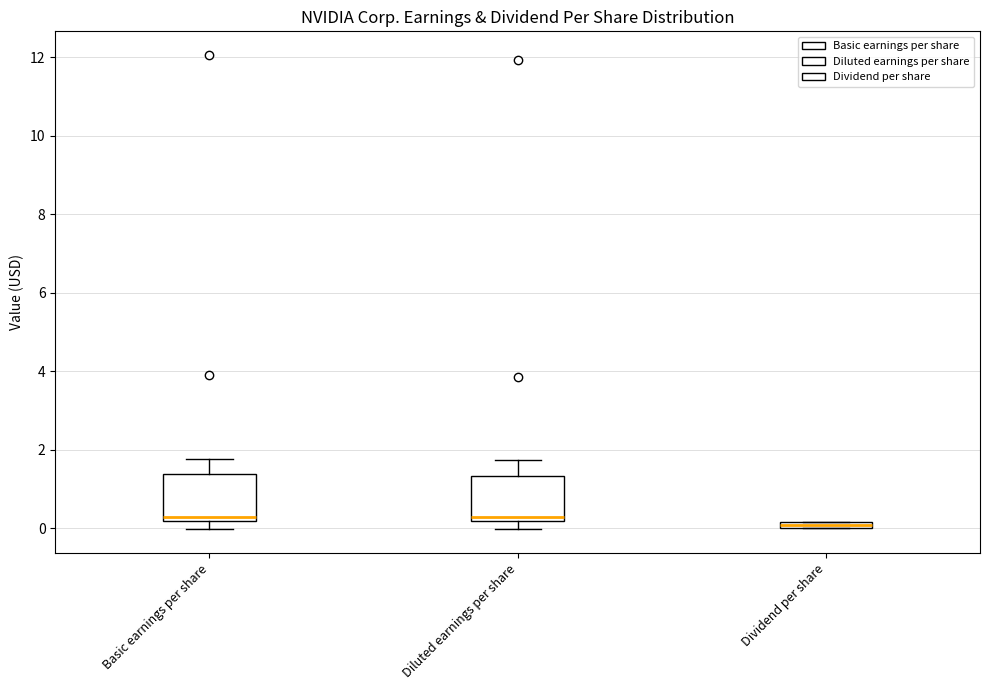

Where does the lower whisker of the box for Basic earnings per share end on the y-axis? The values are not printed on the chart, so give them approximately, as read against the axis.

0.0